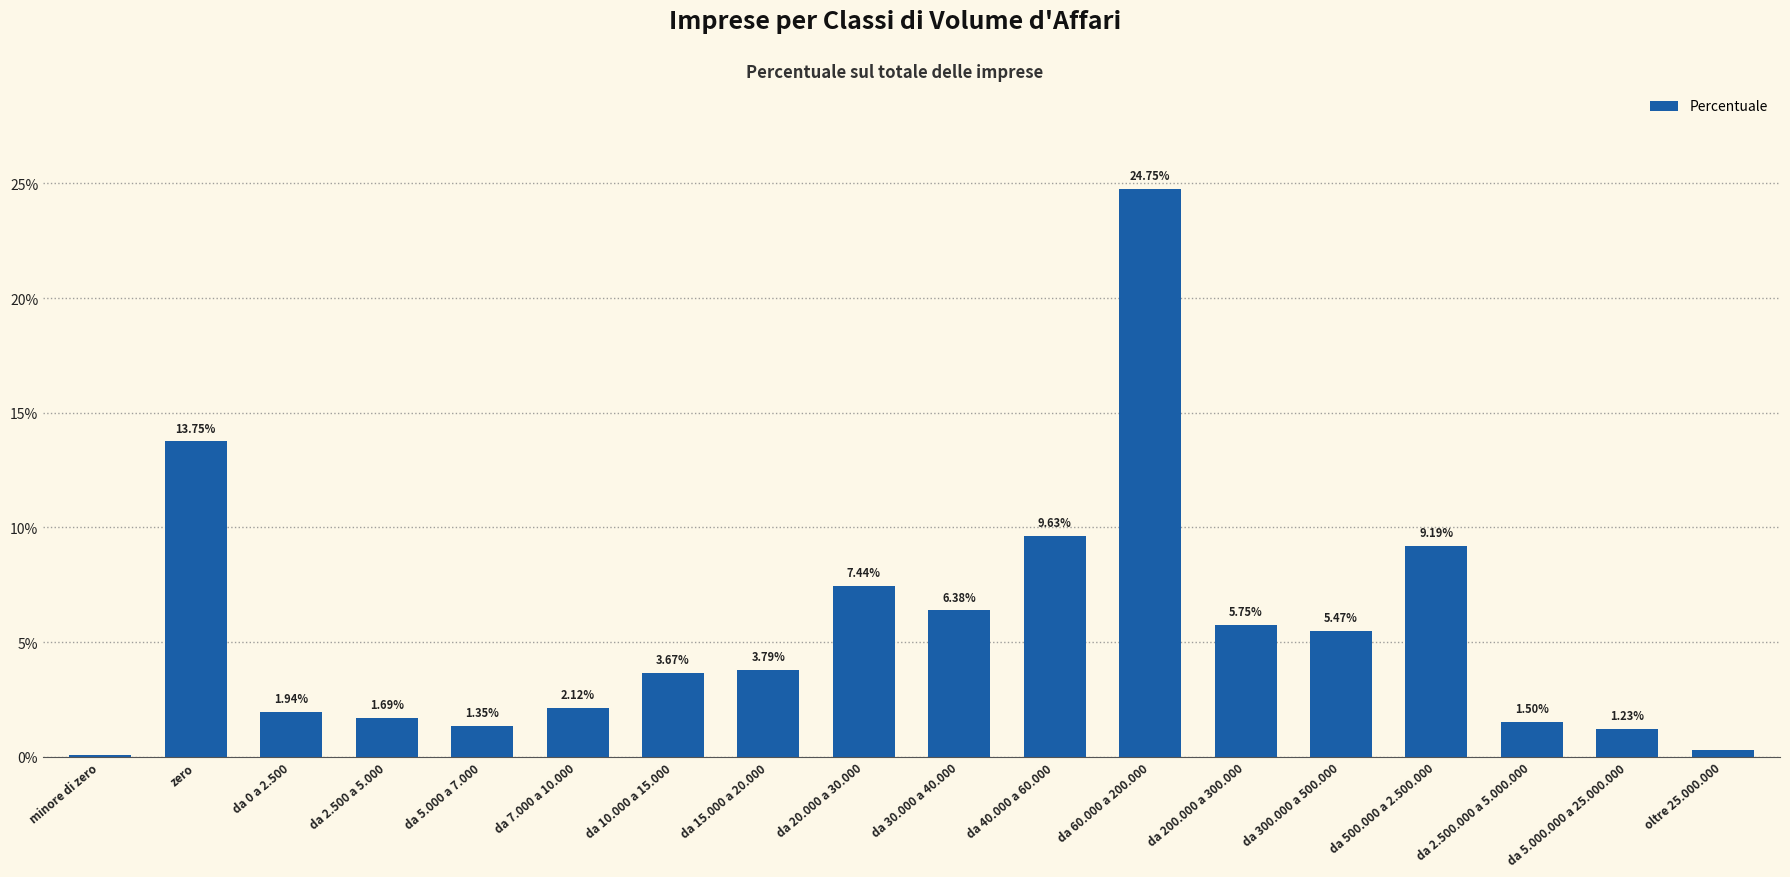

Count the number of data series in this chart.

1